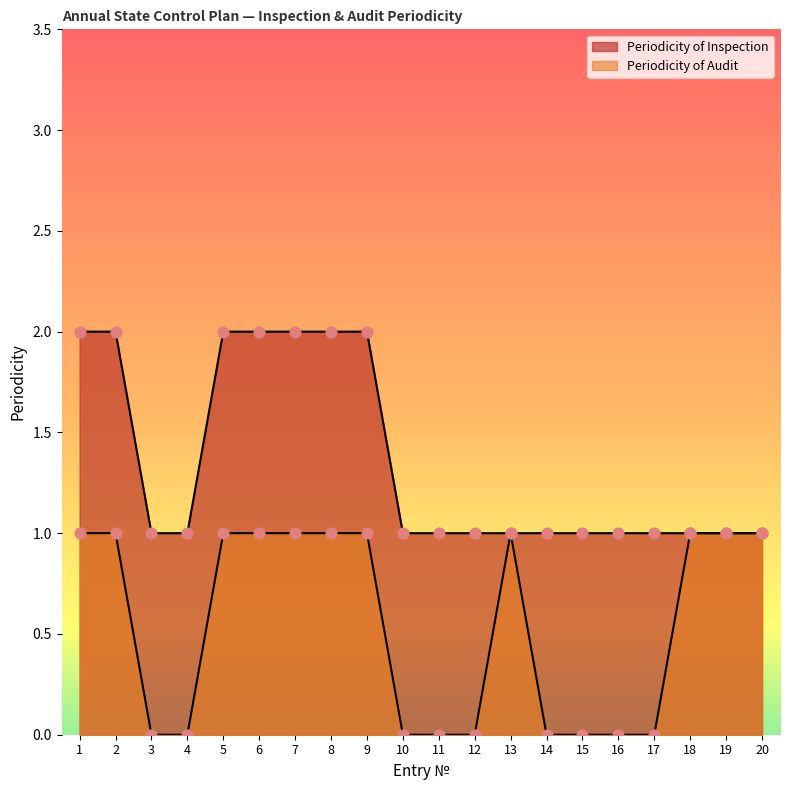

Which series has the widest spread of Y values?

Periodicity of Inspection